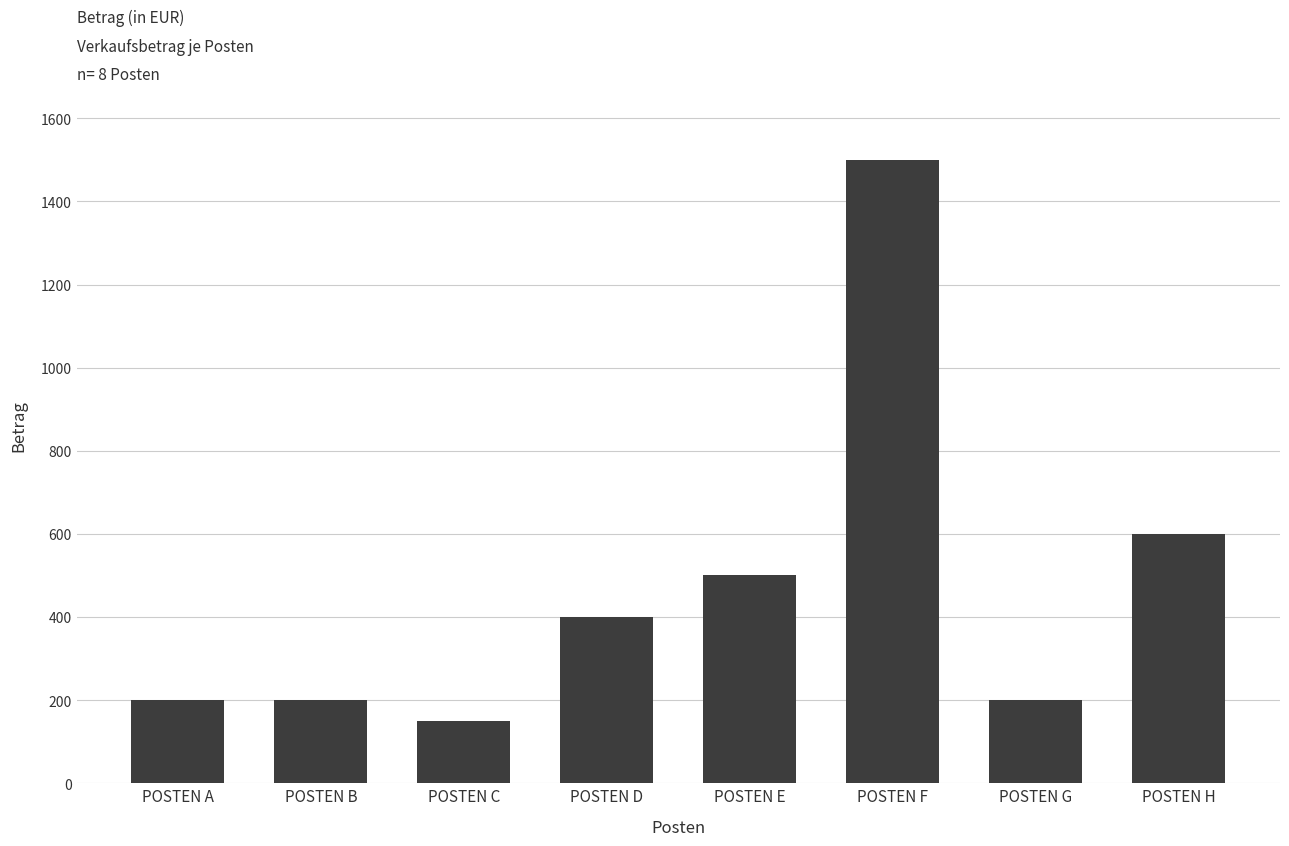

What is the difference between the second highest and minimum values?

450